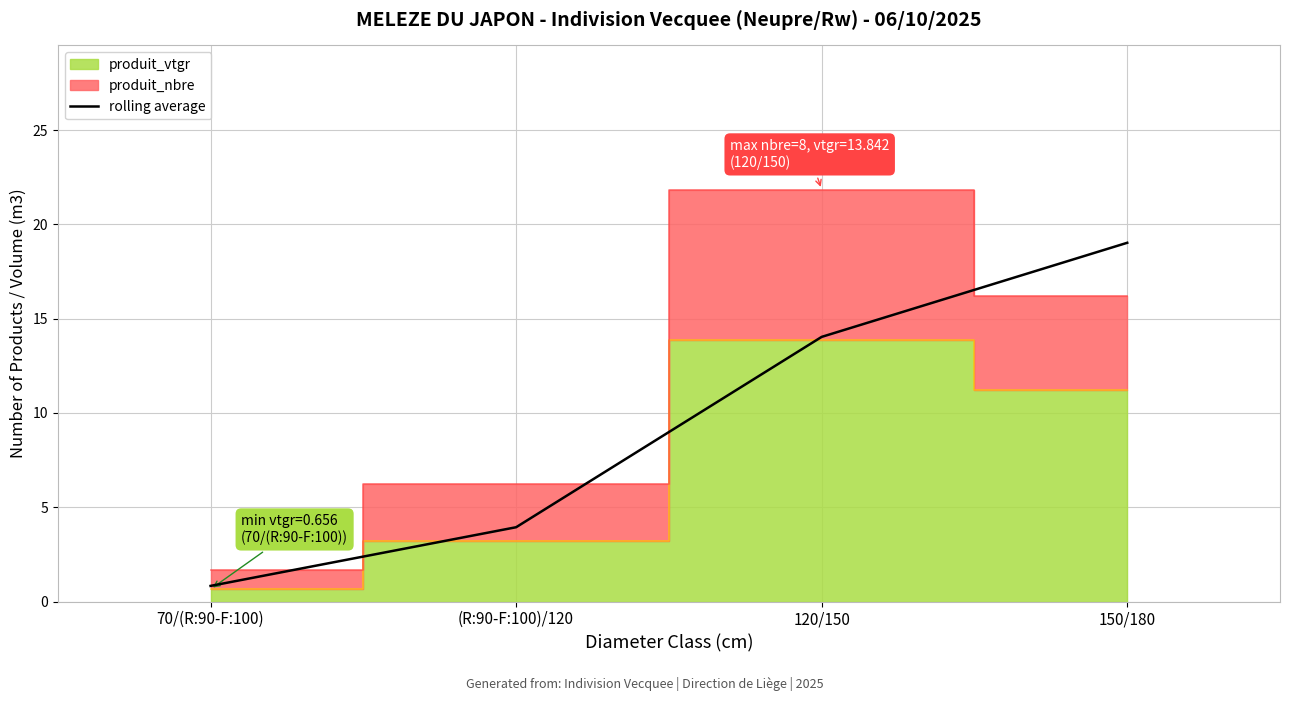

True or false: the data has more than 0 interior local peaks.

False